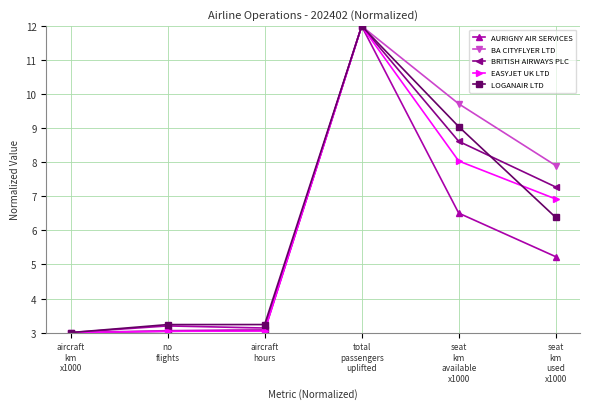

True or false: BRITISH AIRWAYS PLC and LOGANAIR LTD intersect in this chart.

True